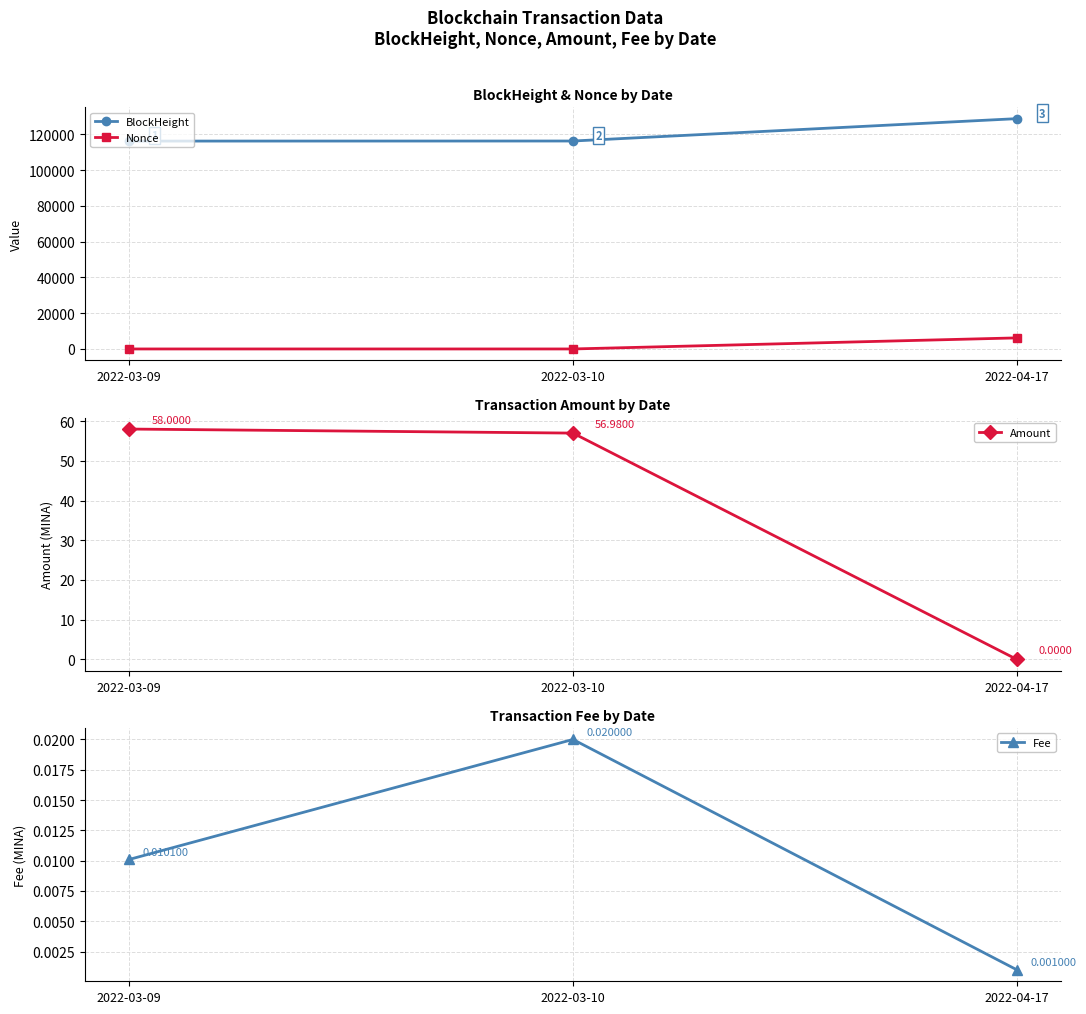

What are all the series names shown in the legend?

BlockHeight, Nonce, Amount, Fee